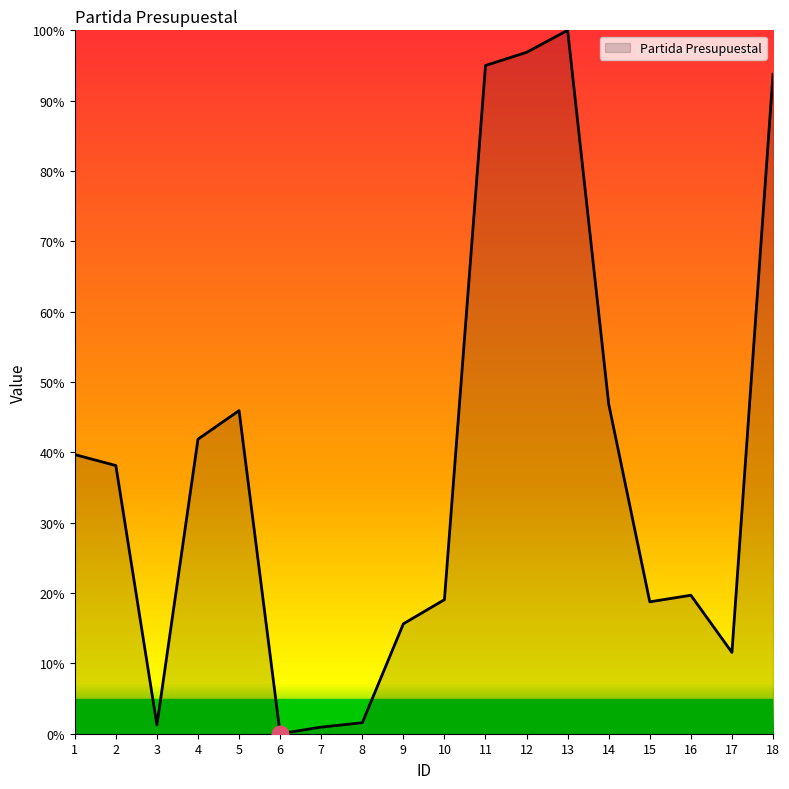

What is the sum of all values?

686.6